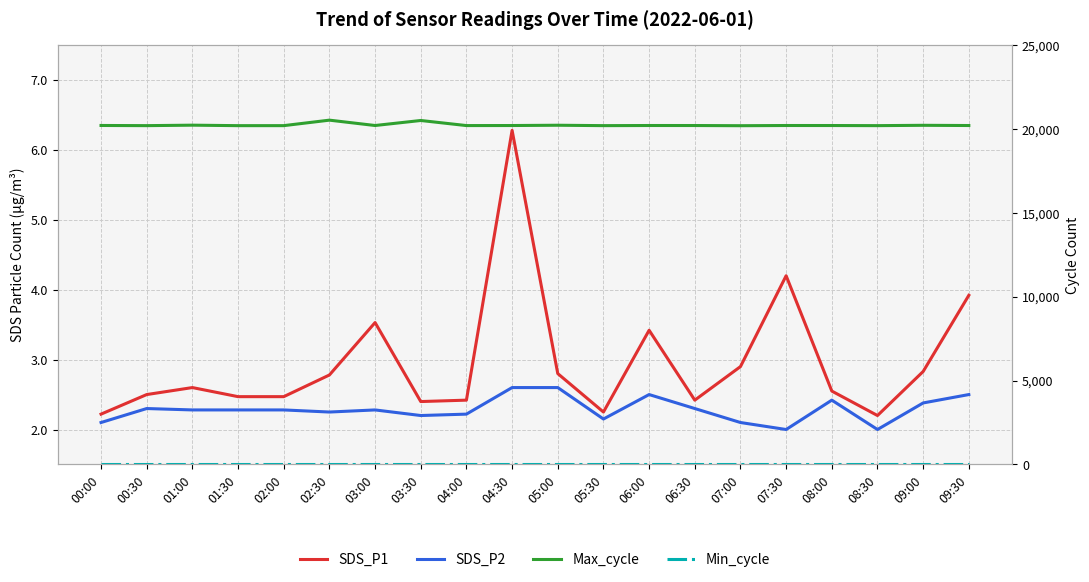

Reading left to right, extract all data points from this chart.

SDS_P1: 00:00=2.2	00:30=2.5	01:00=2.6	01:30=2.5	02:00=2.5	02:30=2.8	03:00=3.5	03:30=2.4	04:00=2.4	04:30=6.3	05:00=2.8	05:30=2.2	06:00=3.4	06:30=2.4	07:00=2.9	07:30=4.2	08:00=2.5	08:30=2.2	09:00=2.8	09:30=3.9
SDS_P2: 00:00=2.1	00:30=2.3	01:00=2.3	01:30=2.3	02:00=2.3	02:30=2.2	03:00=2.3	03:30=2.2	04:00=2.2	04:30=2.6	05:00=2.6	05:30=2.1	06:00=2.5	06:30=2.3	07:00=2.1	07:30=2.0	08:00=2.4	08:30=2.0	09:00=2.4	09:30=2.5
Max_cycle: 00:00=20207.0	00:30=20197.0	01:00=20225.0	01:30=20196.0	02:00=20197.0	02:30=20524.0	03:00=20205.0	03:30=20504.0	04:00=20201.0	04:30=20204.0	05:00=20221.0	05:30=20197.0	06:00=20205.0	06:30=20204.0	07:00=20193.0	07:30=20205.0	08:00=20204.0	08:30=20197.0	09:00=20217.0	09:30=20204.0
Min_cycle: 00:00=28.0	00:30=28.0	01:00=28.0	01:30=28.0	02:00=28.0	02:30=28.0	03:00=28.0	03:30=28.0	04:00=28.0	04:30=28.0	05:00=28.0	05:30=28.0	06:00=28.0	06:30=28.0	07:00=28.0	07:30=28.0	08:00=28.0	08:30=28.0	09:00=28.0	09:30=28.0